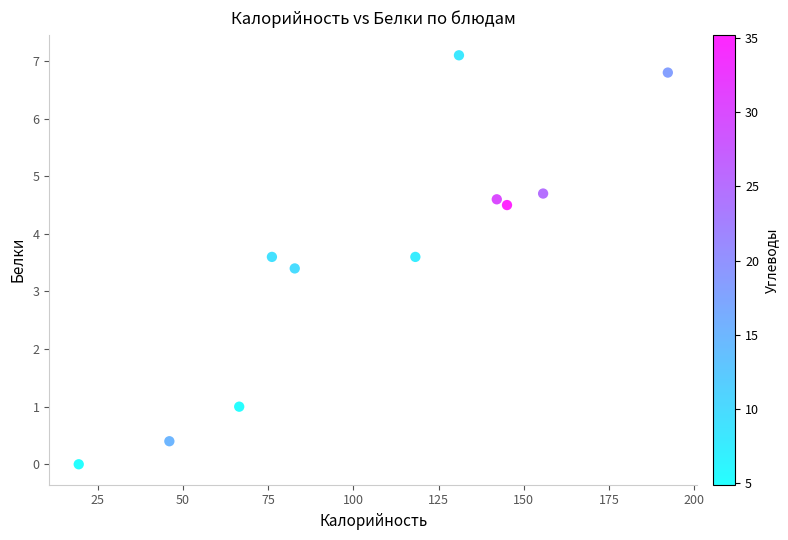

What is the range of Y values (max minus min)?

7.1